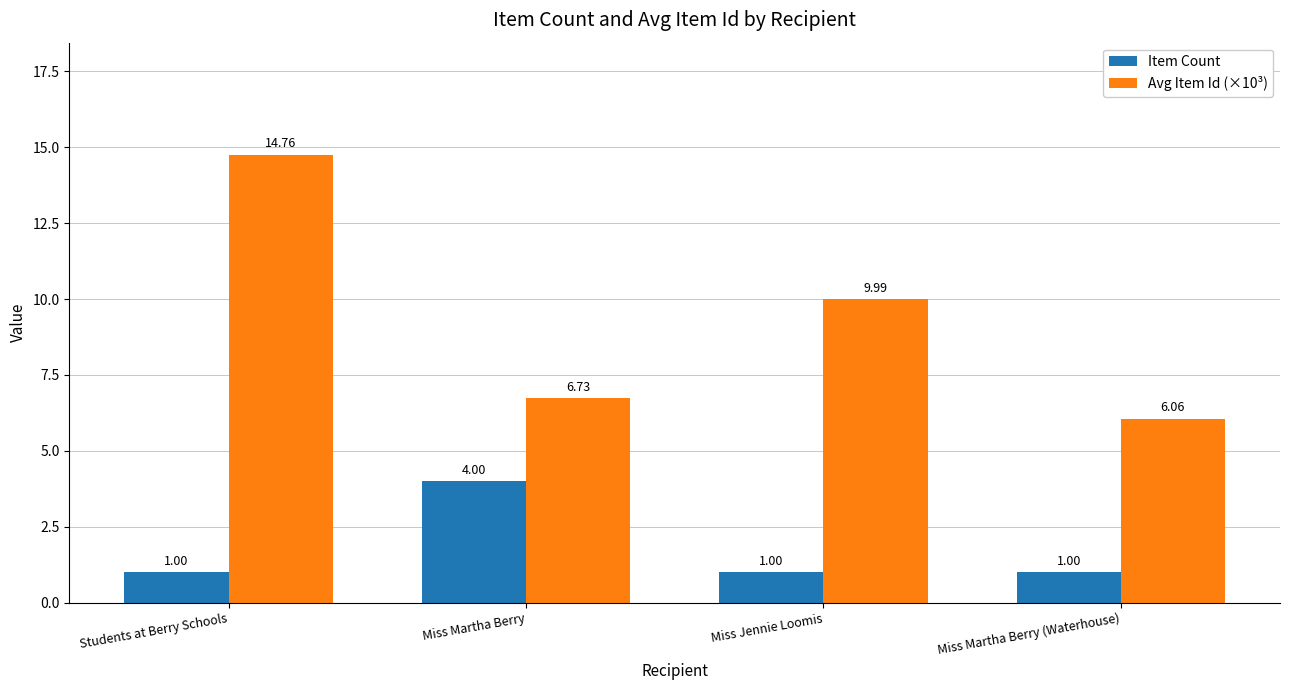

How many groups of bars are there?

4